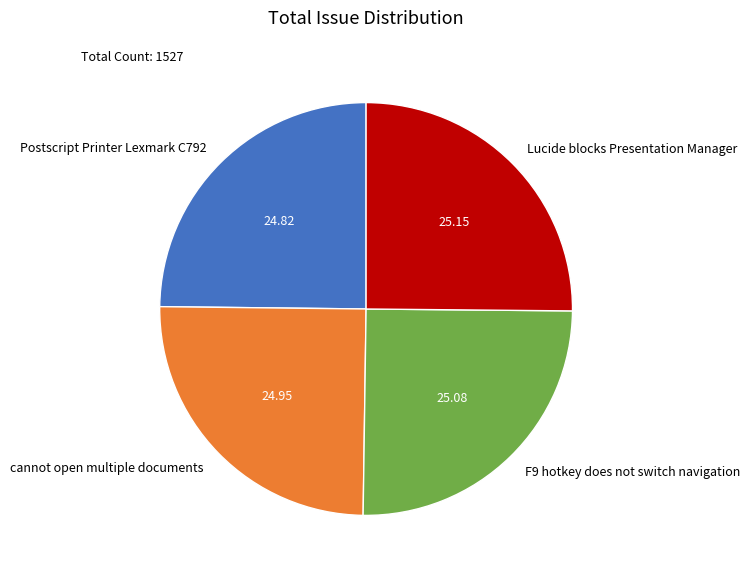

Does F9 hotkey does not switch navigation represent more than half of the total?

No